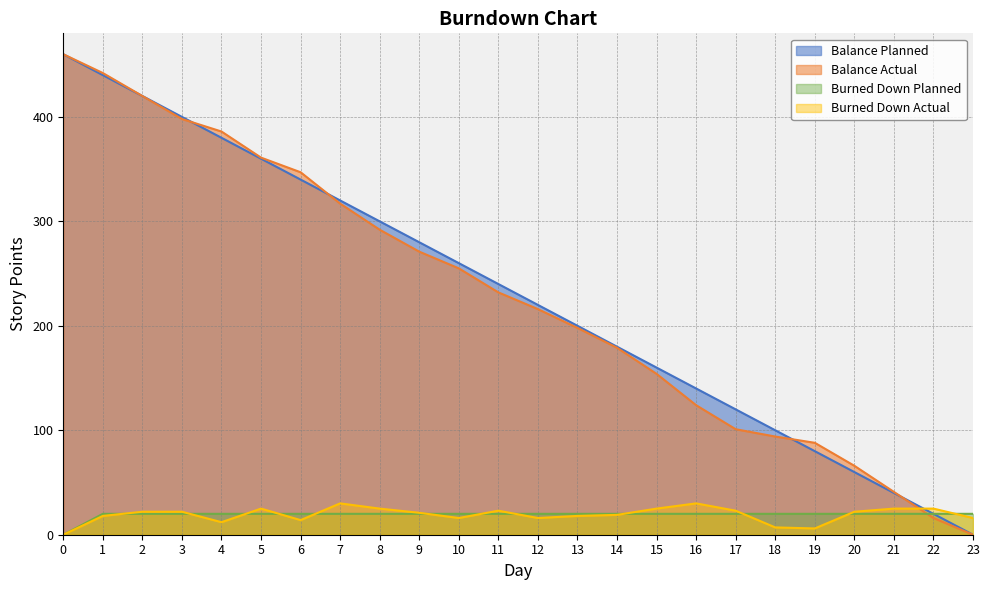

Rank the series by their maximum value, from highest to lowest.

Balance Planned, Balance Actual, Burned Down Actual, Burned Down Planned